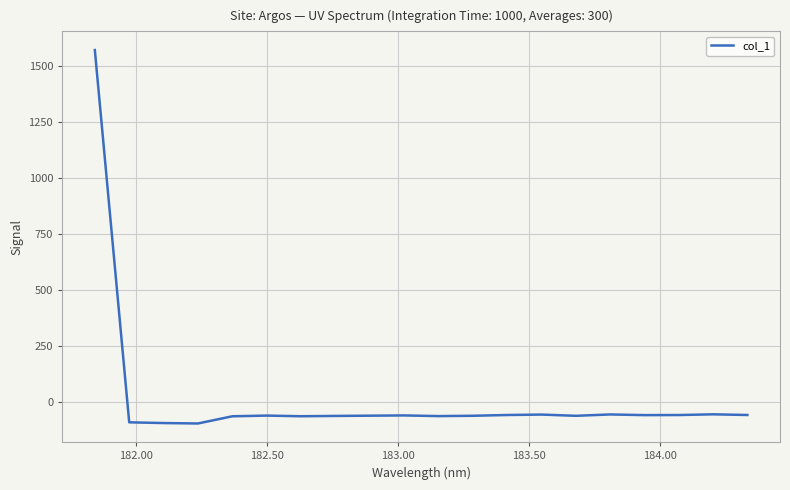

What is the difference between the maximum and minimum values?

1664.6